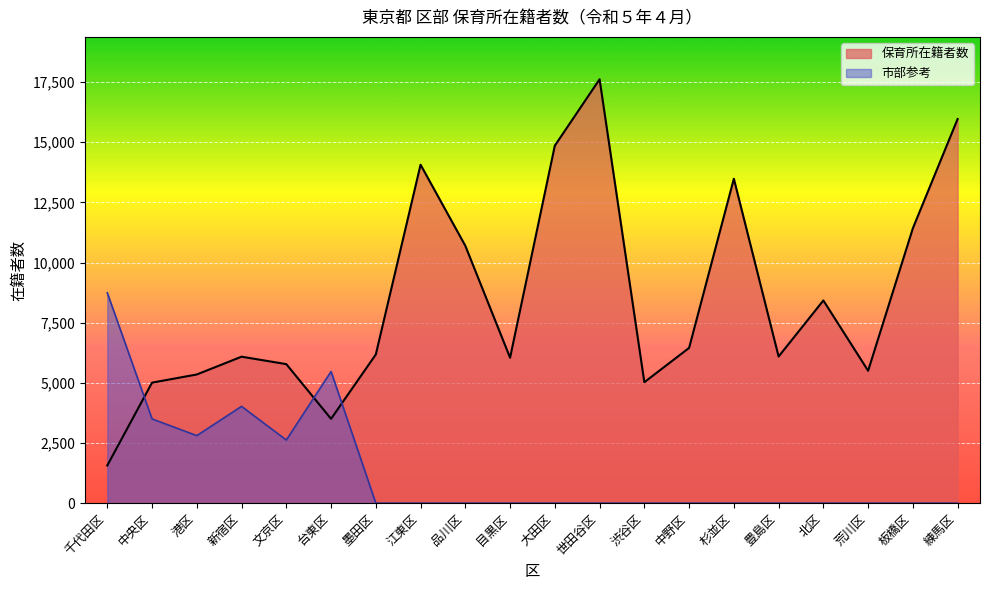

What is the sum of all 保育所在籍者数 values?

169117